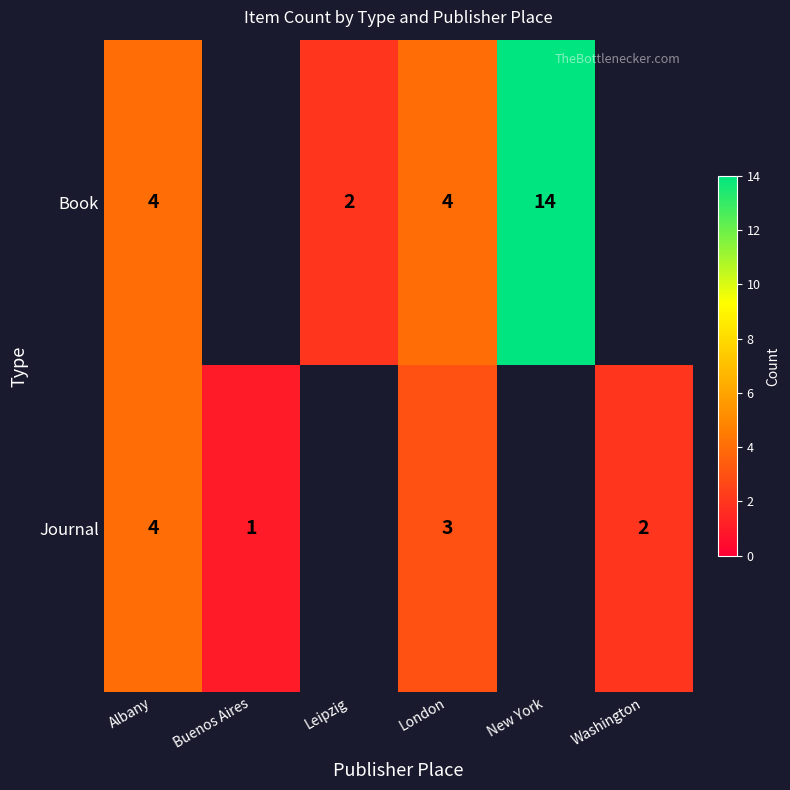

The Journal series shows 4.7 at London. True or false?

False